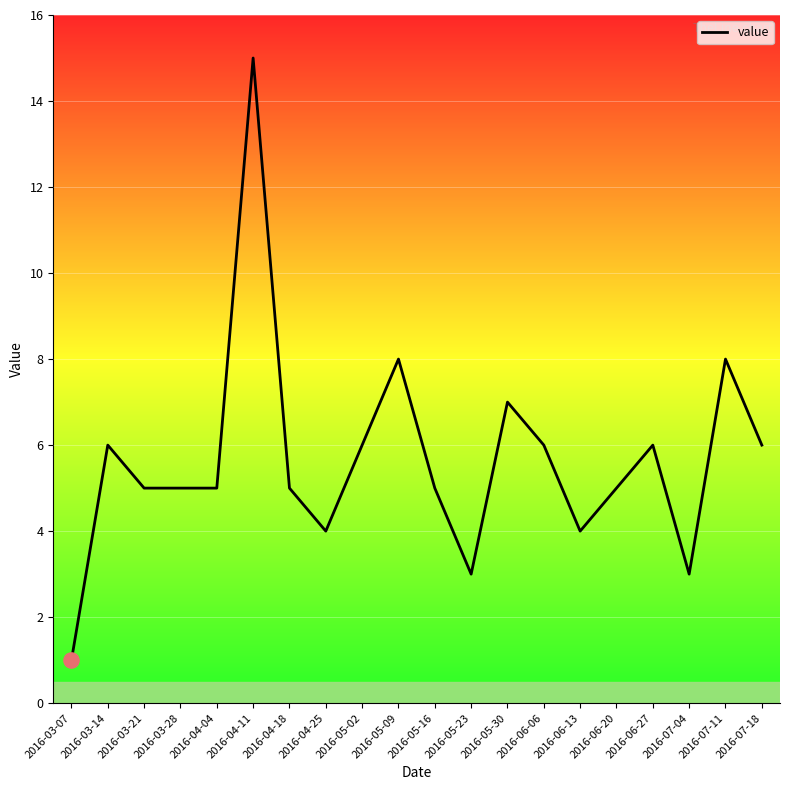

What is the ratio of the value at 2016-03-28 to the value at 2016-04-11?

0.3